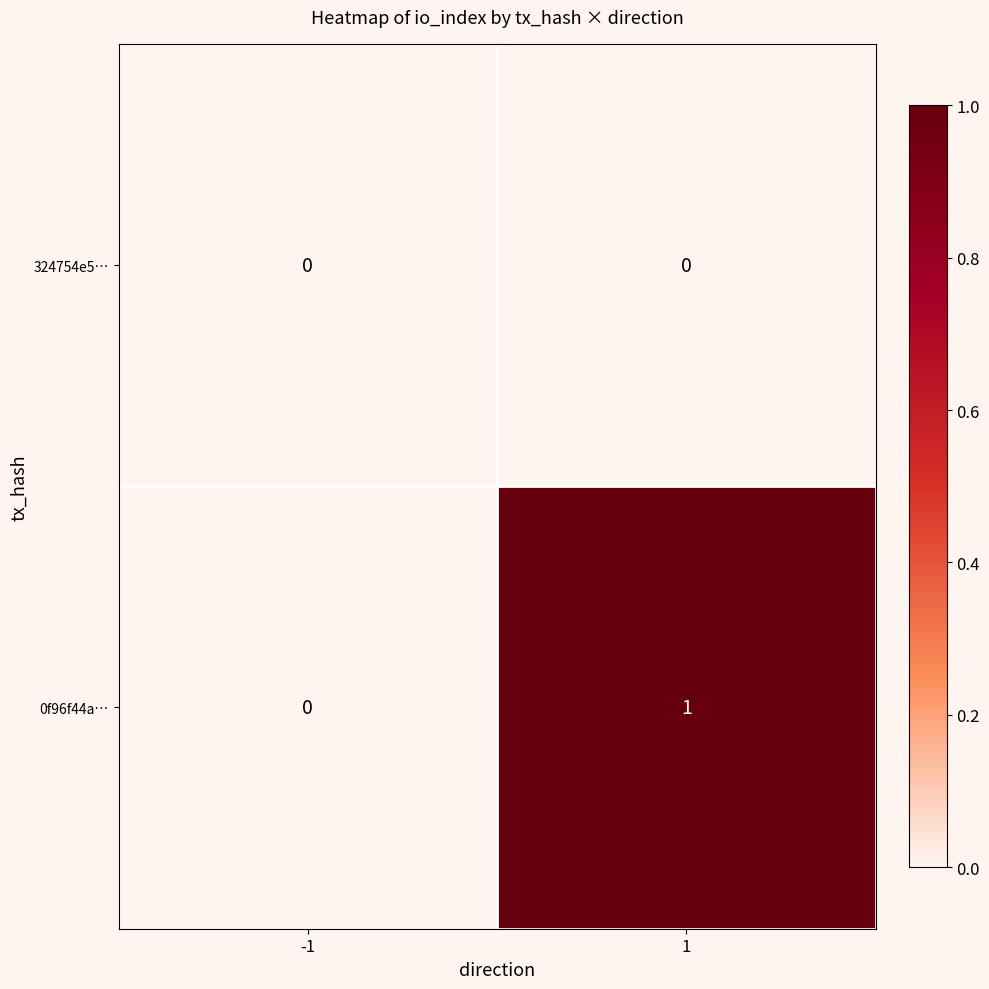

Reading left to right, what are all the values shown in this chart?

324754e5…: -1=0	1=0
0f96f44a…: -1=0	1=1